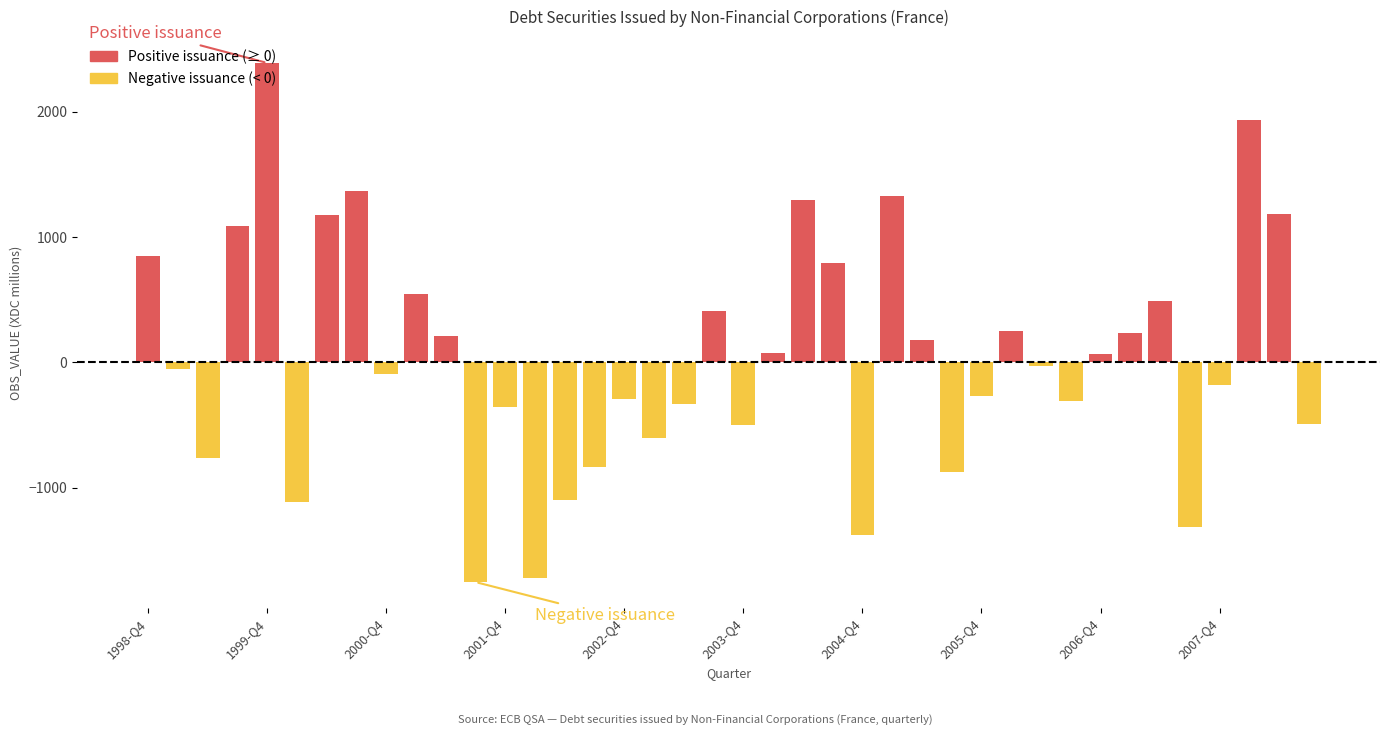

Which label corresponds to the largest value in the chart?

1999-Q4